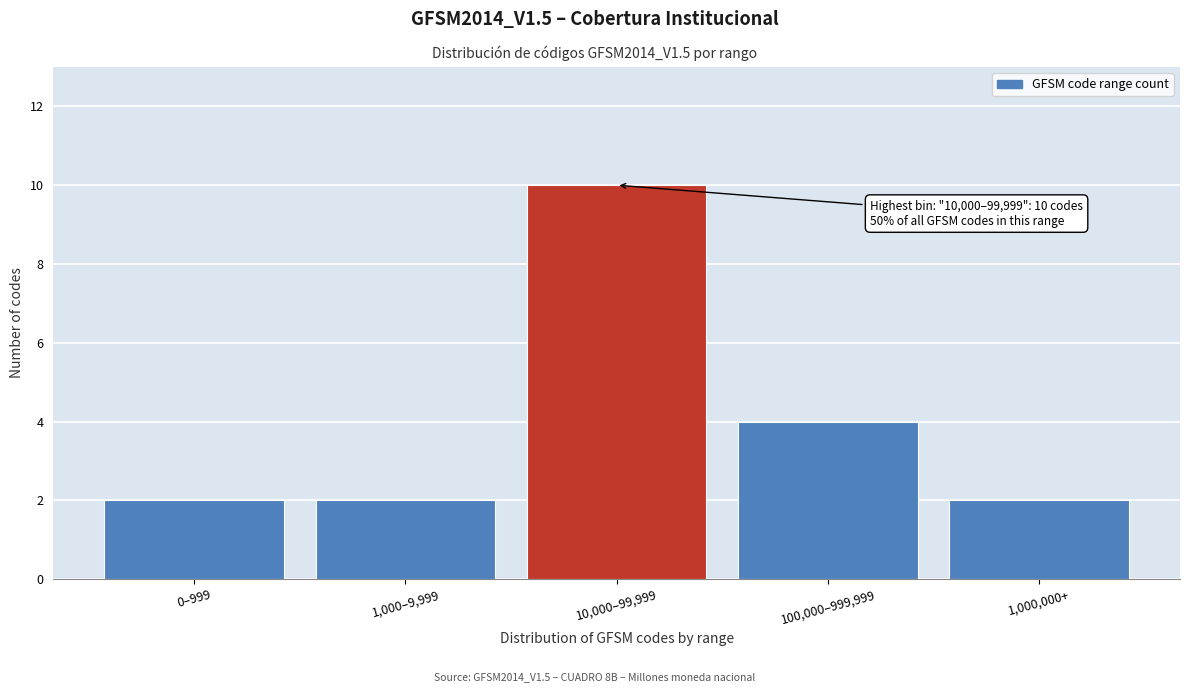

Reading left to right, transcribe all the data shown in this chart.

0–999=2	1,000–9,999=2	10,000–99,999=10	100,000–999,999=4	1,000,000+=2